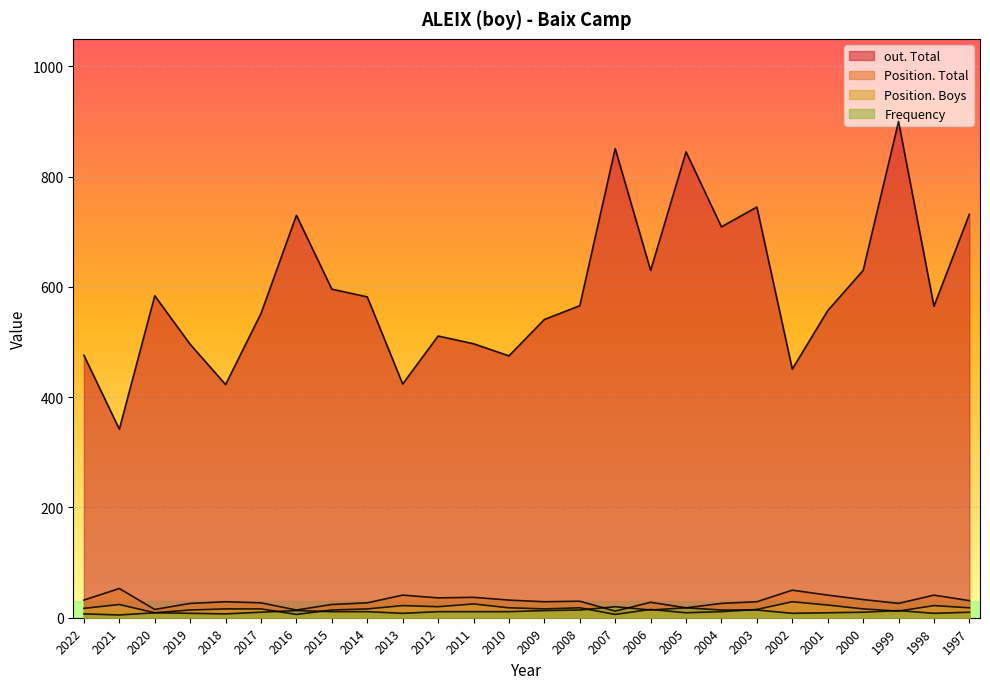

How many times do Position. Boys and Frequency cross each other?

8